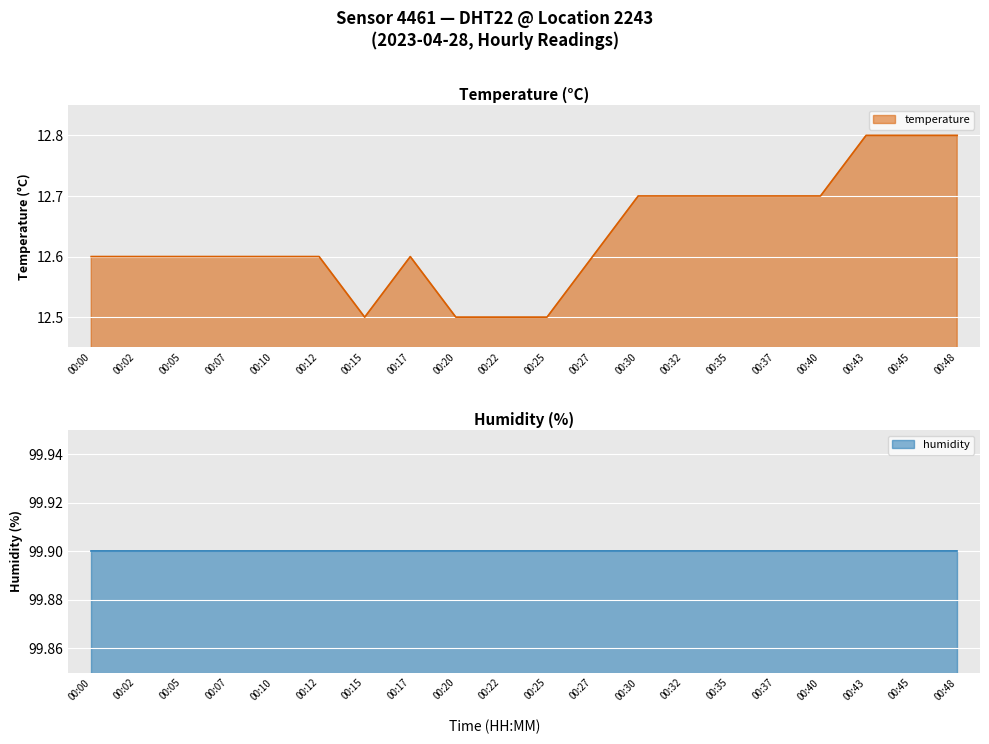

True or false: the data shows 12.6 at 00:12.

True